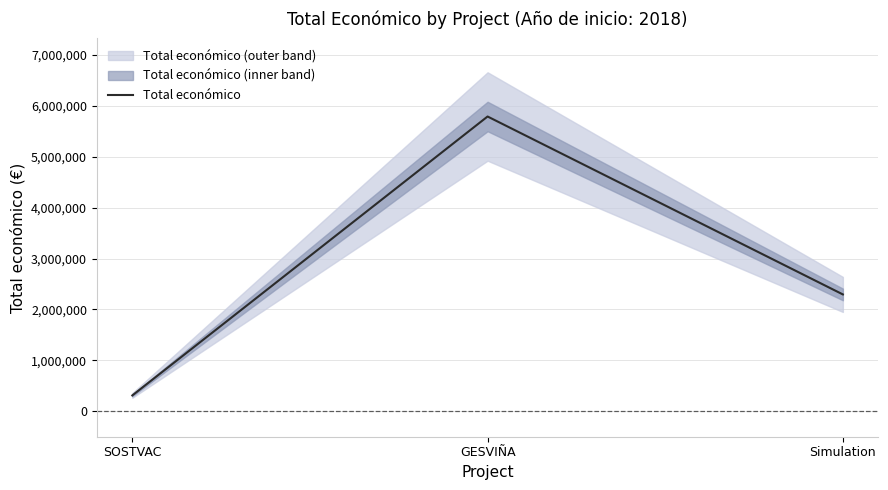

What is the difference between the second highest and minimum values?

1984514